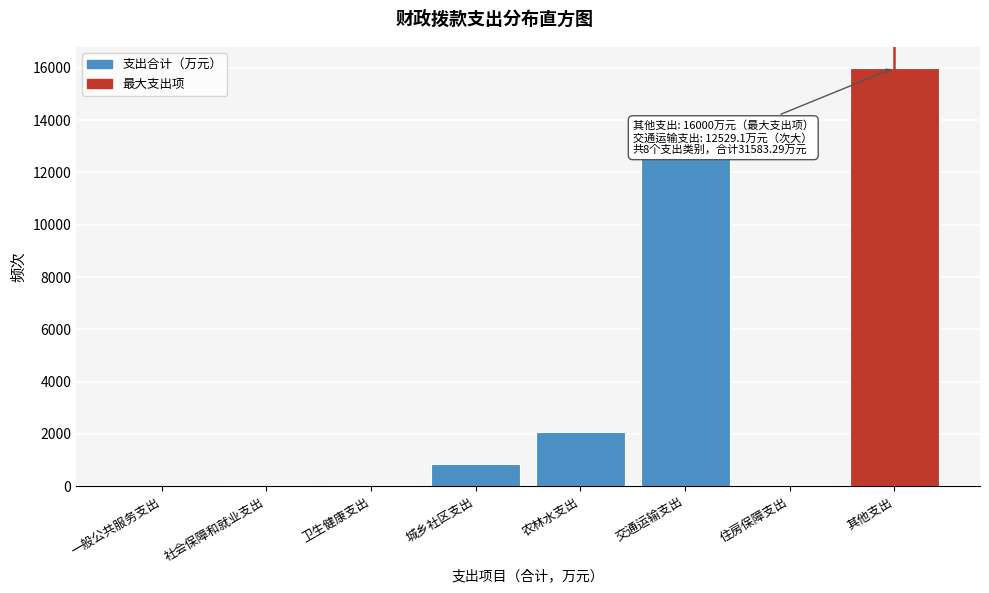

Between 一般公共服务支出 and 农林水支出, which is larger?

农林水支出